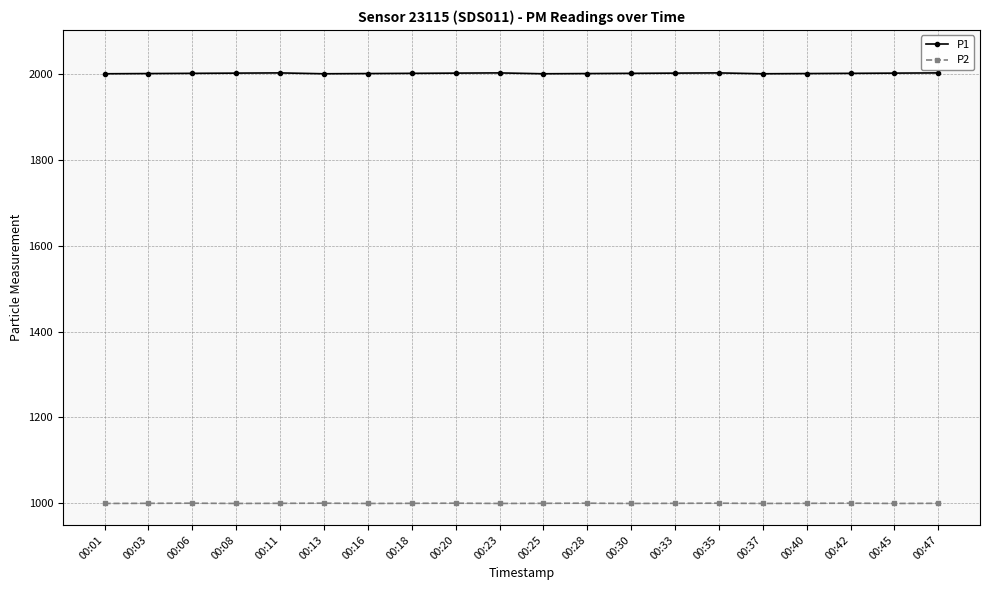

In P1, how many points are higher than both neighbors (excluding endpoints)?

3